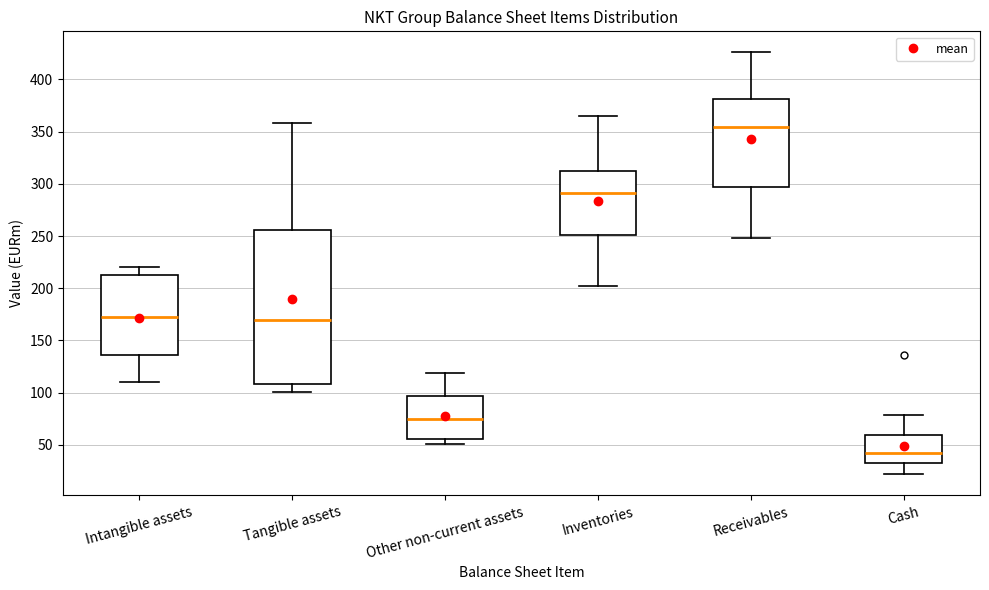

Reading left to right, transcribe this box plot: for each box, give where its median line is, the range the box spans, and where its two whiskers end, as read against the y-axis. The values are not printed on the chart, so give them approximately, as read against the axis.

Intangible assets: median 170, box 135 to 215, whiskers 110 to 220
Tangible assets: median 170, box 110 to 255, whiskers 100 to 360
Other non-current assets: median 75, box 55 to 95, whiskers 50 to 120
Inventories: median 290, box 250 to 310, whiskers 200 to 365
Receivables: median 355, box 295 to 380, whiskers 250 to 425
Cash: median 40, box 35 to 60, whiskers 20 to 80